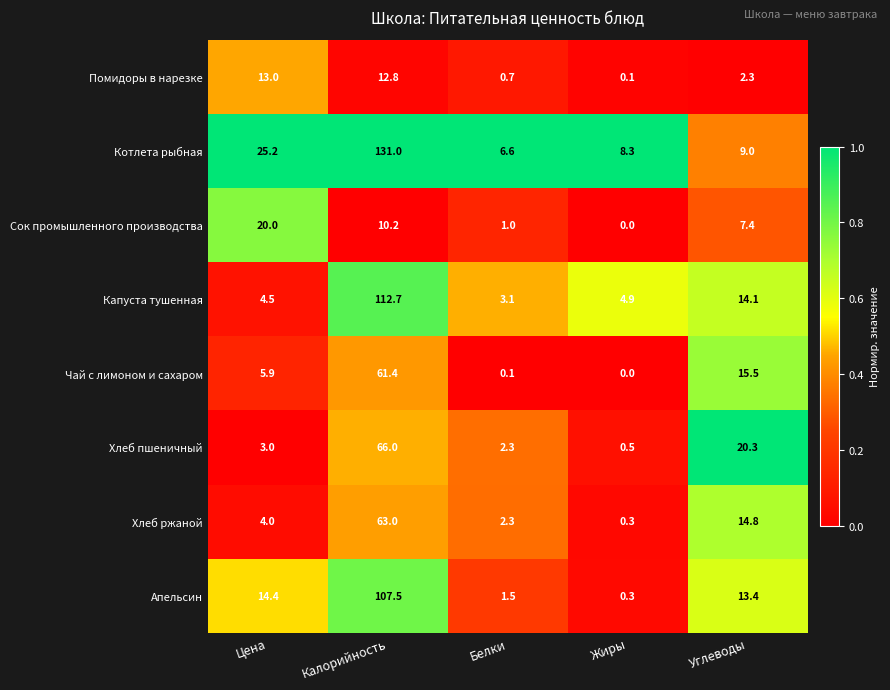

What is the sum of all Сок промышленного производства values?

38.6